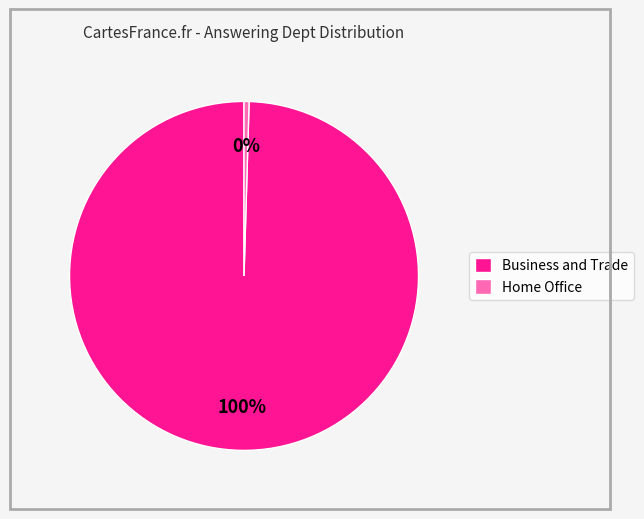

How many slices are in this pie chart?

2